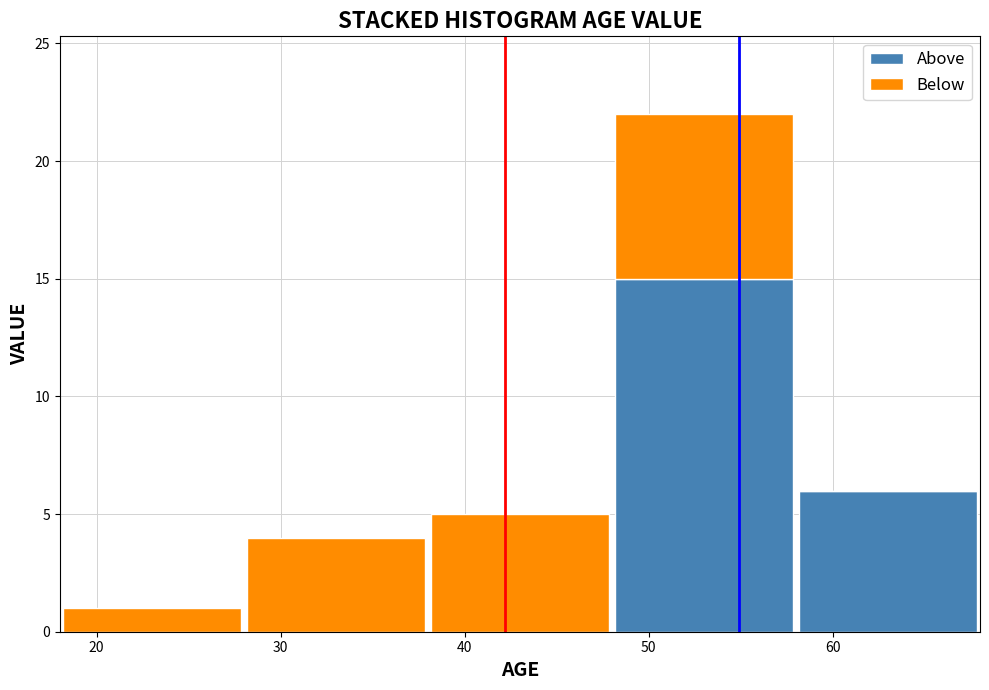

Reading left to right, transcribe this chart: for each stacked bar, give the range it covers on the x-axis and its total height. The values are not printed on the chart, so give them approximately, as read against the axis.

18 to 28: 1
28 to 38: 4
38 to 48: 5
48 to 58: 22
58 to 68: 6